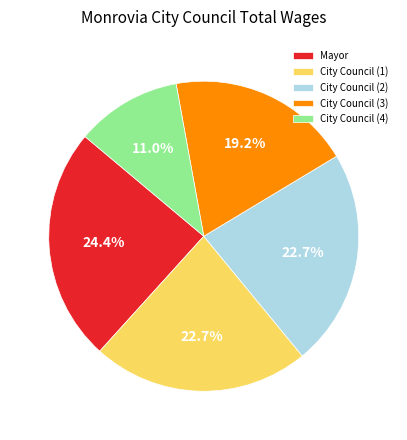

How many segments does this pie chart have?

5